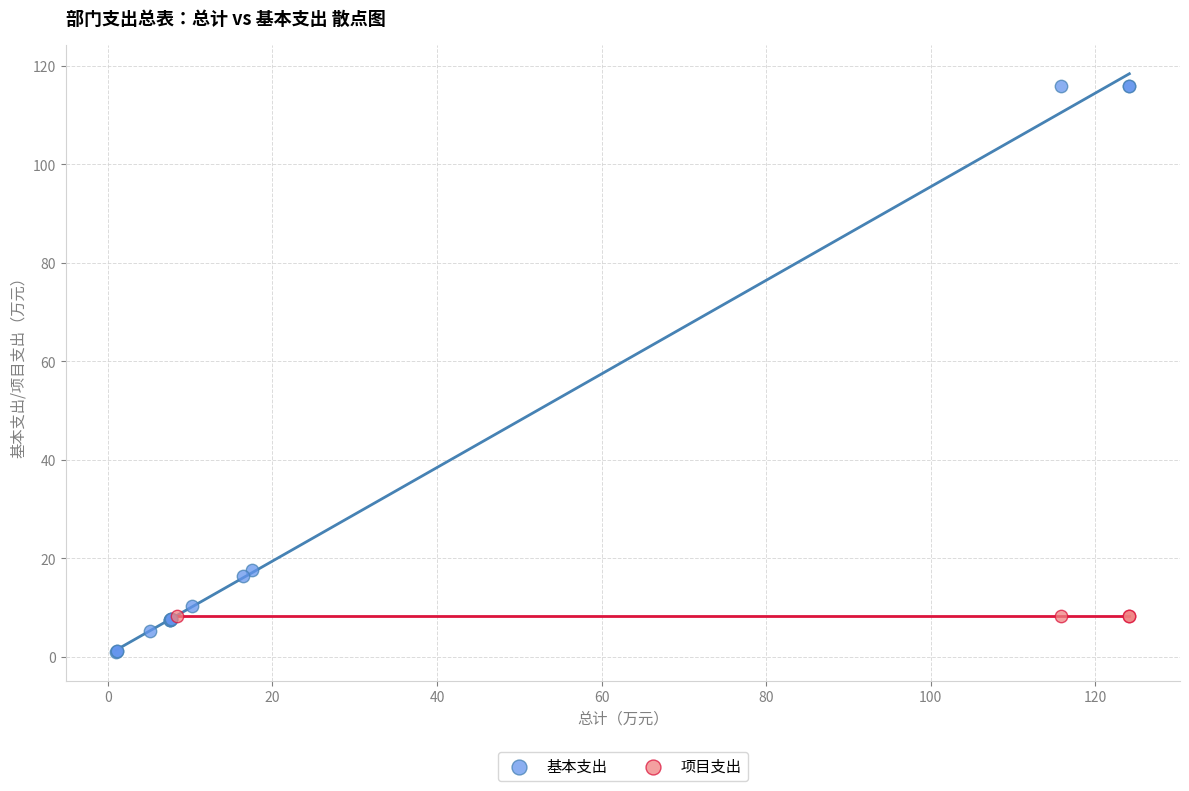

Which series reaches the maximum Y coordinate?

基本支出